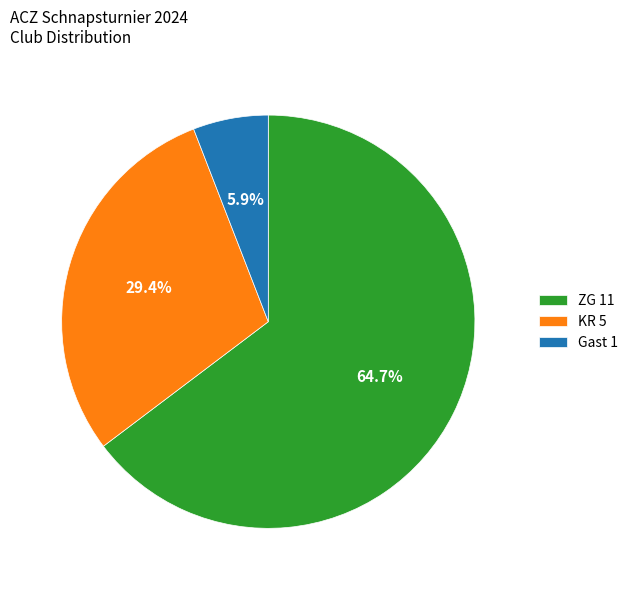

Which category accounts for the majority?

ZG